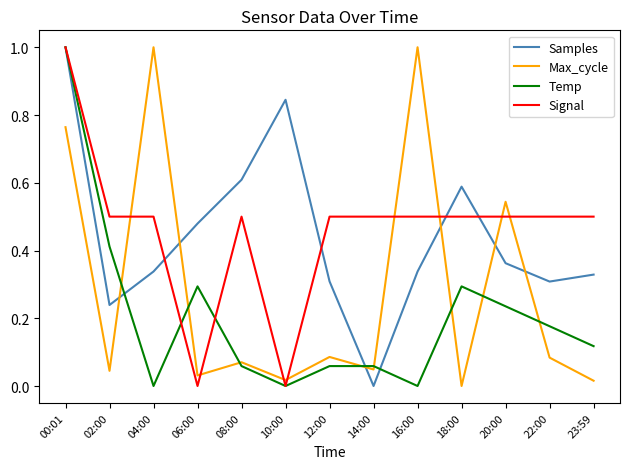

Rank the series at 23:59 from highest to lowest value.

Signal, Samples, Temp, Max_cycle